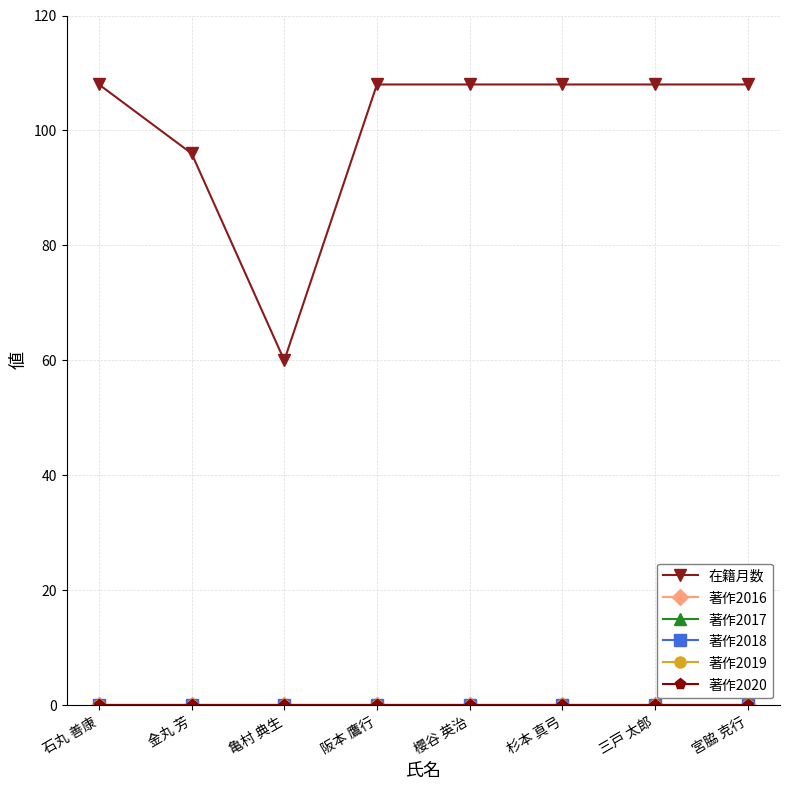

Reading left to right, transcribe all the data shown in this chart.

在籍月数: 108	96	60	108	108	108	108	108
著作2016: 0	0	0	0	0	0	0	0
著作2017: 0	0	0	0	0	0	0	0
著作2018: 0	0	0	0	0	0	0	0
著作2019: 0	0	0	0	0	0	0	0
著作2020: 0	0	0	0	0	0	0	0